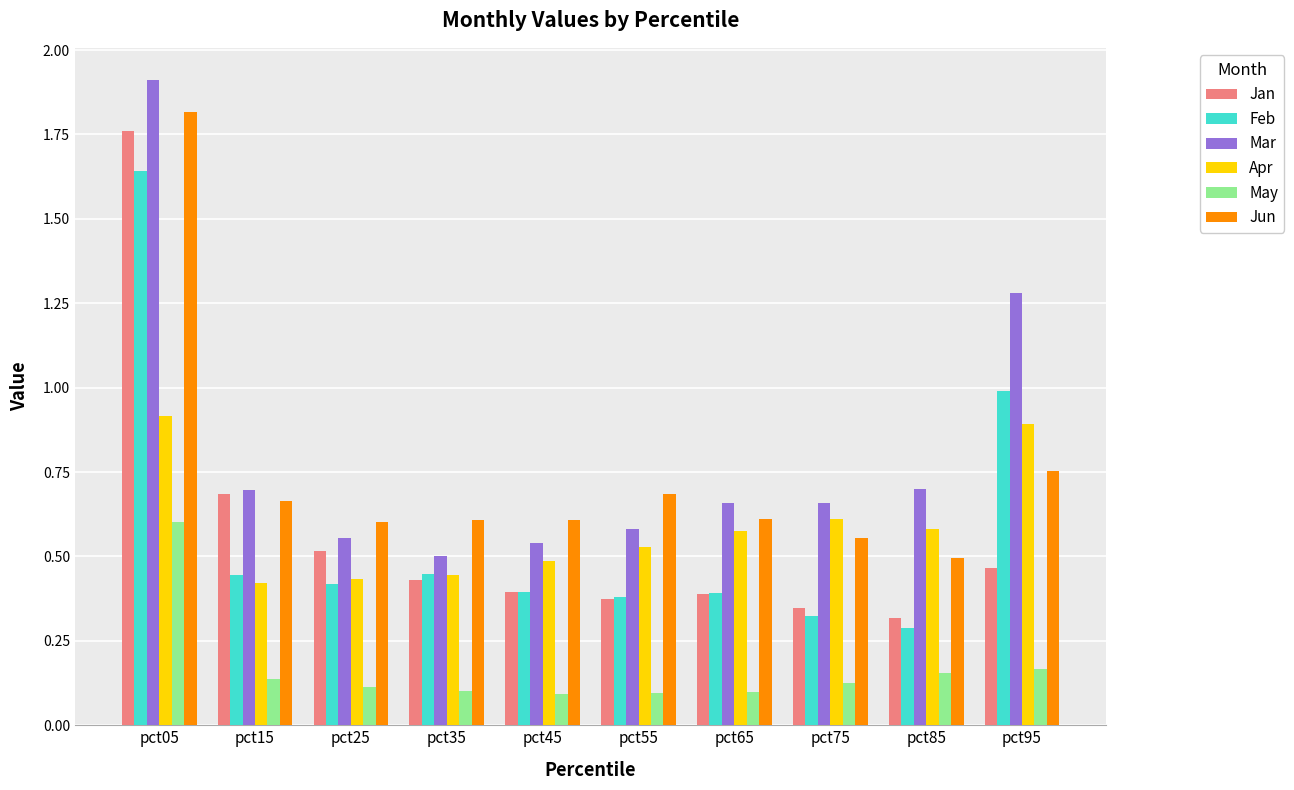

What is the difference between the maximum and second lowest values in the Mar series?

1.4